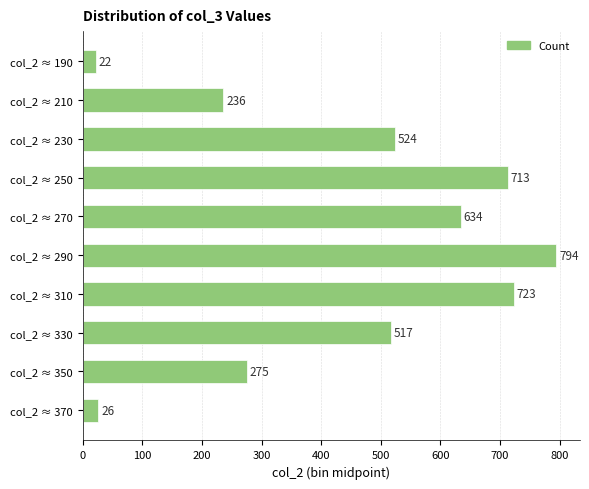

Reading top to bottom, extract all data points from this chart.

col_2 ≈ 190=22	col_2 ≈ 210=236	col_2 ≈ 230=524	col_2 ≈ 250=713	col_2 ≈ 270=634	col_2 ≈ 290=794	col_2 ≈ 310=723	col_2 ≈ 330=517	col_2 ≈ 350=275	col_2 ≈ 370=26